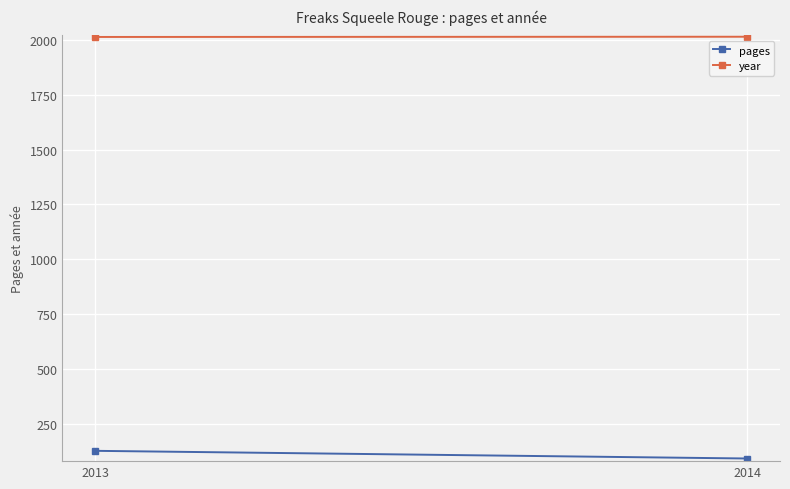

What is the difference between the year values at 2013 and 2014?

1